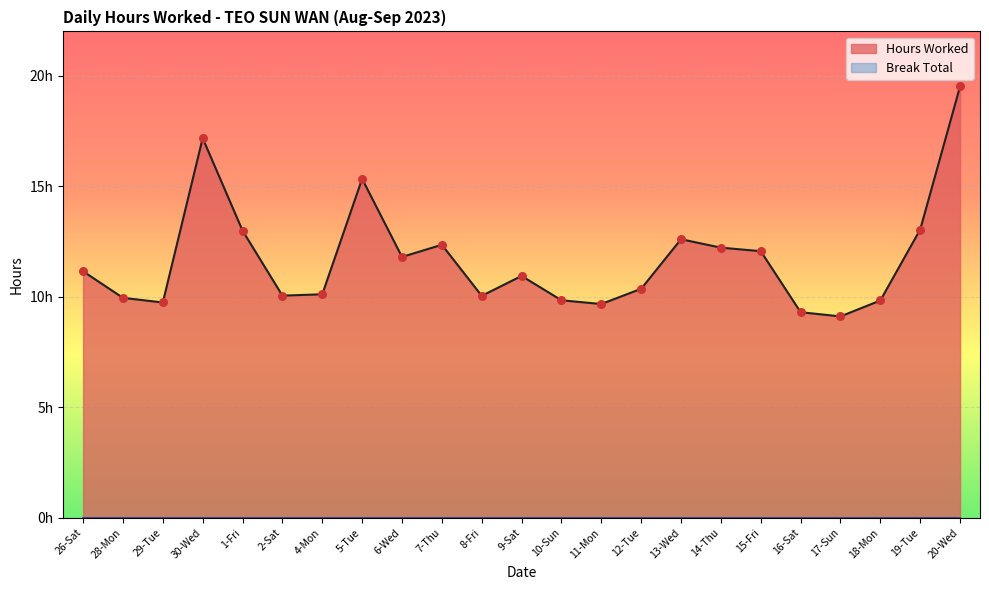

What is the ratio of the value at 26-Sat to the value at 12-Tue?

1.1